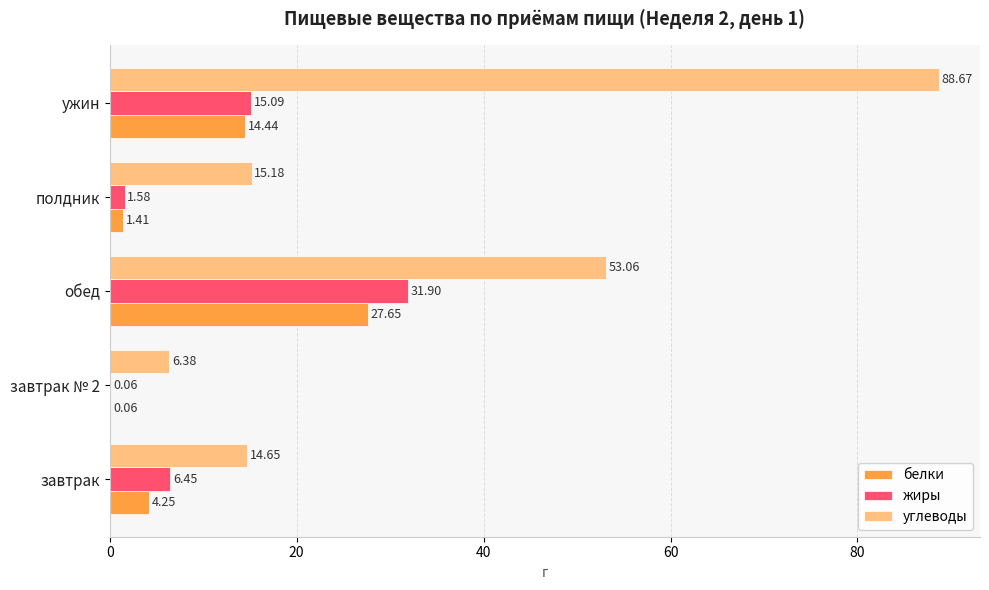

At which label is белки closest to 13?

ужин